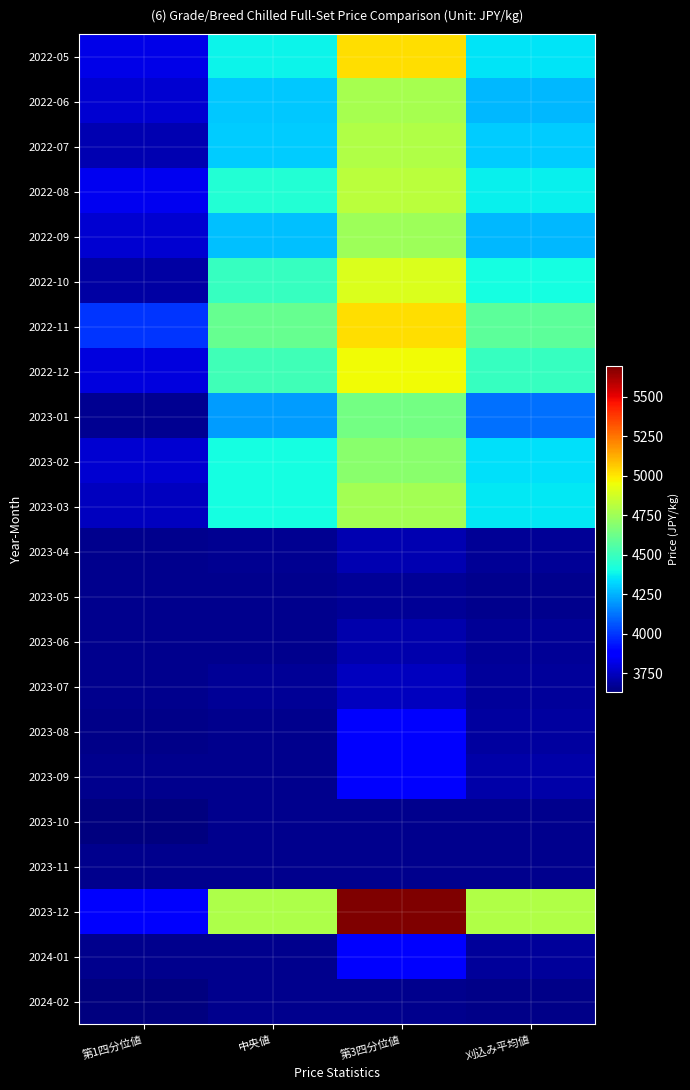

Which series has the largest total across all categories?

2023-12